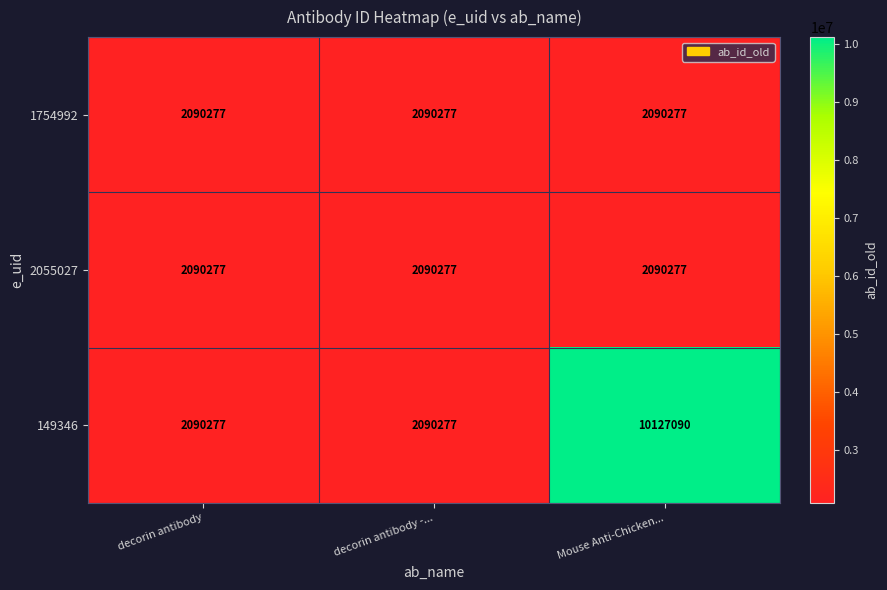

At which label does 149346 reach its peak?

Mouse Anti-Chicken...